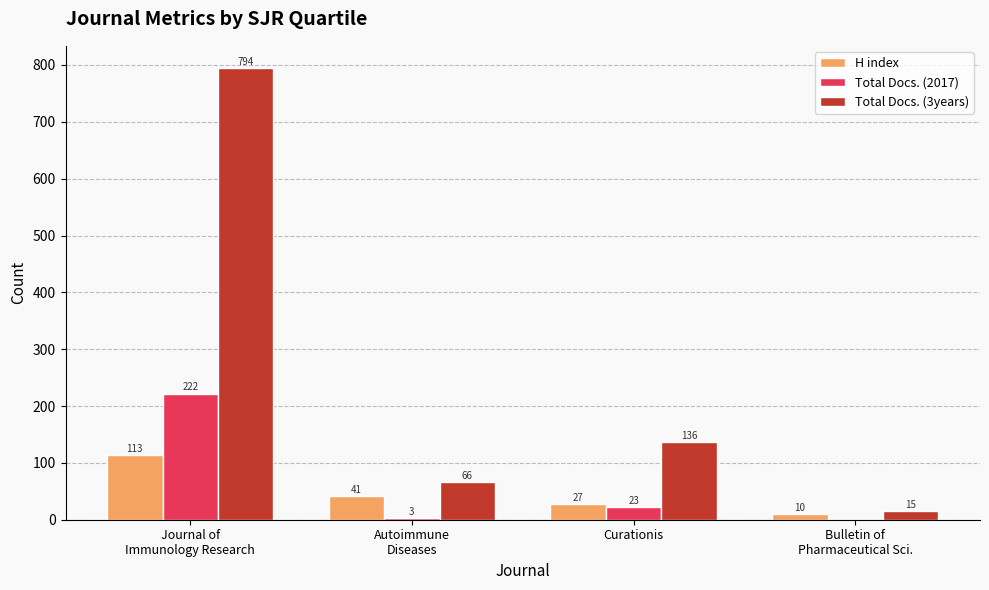

What is the sum of all Total Docs. (2017) values?

248